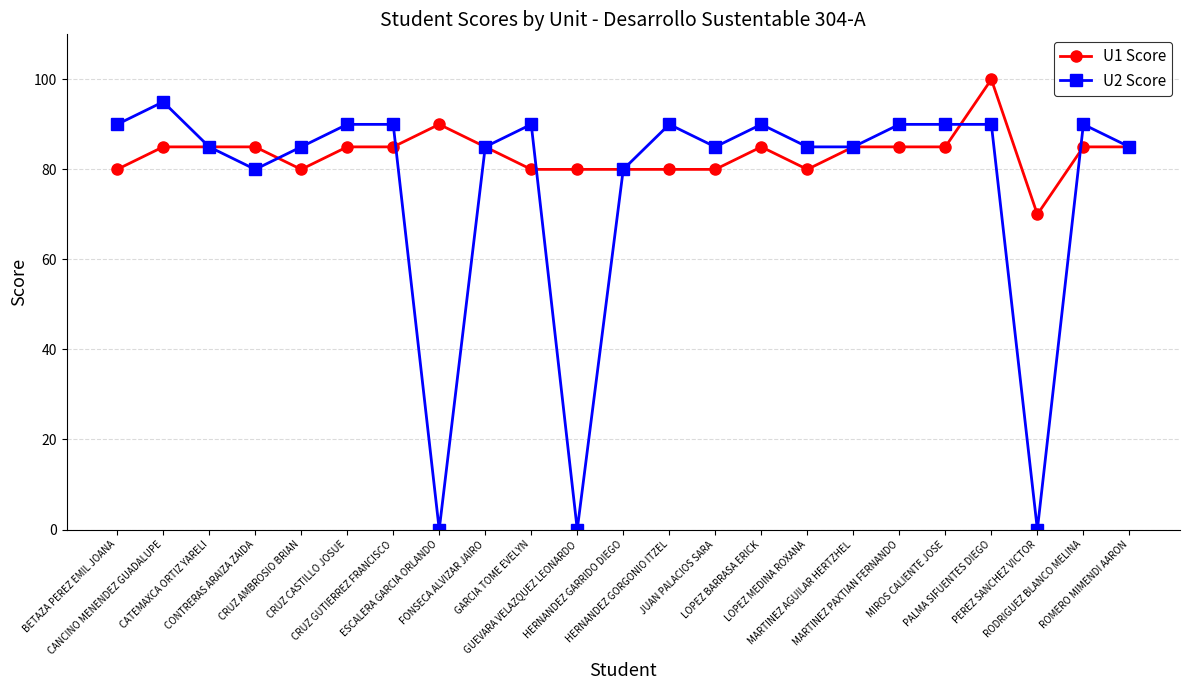

Reading left to right, transcribe all the data shown in this chart.

U1 Score: BETAZA PEREZ EMIL JOANA=80	CANCINO MENENDEZ GUADALUPE=85	CATEMAXCA ORTIZ YARELI=85	CONTRERAS ARAIZA ZAIDA=85	CRUZ AMBROSIO BRIAN=80	CRUZ CASTILLO JOSUE=85	CRUZ GUTIERREZ FRANCISCO=85	ESCALERA GARCIA ORLANDO=90	FONSECA ALVIZAR JAIRO=85	GARCIA TOME EVELYN=80	GUEVARA VELAZQUEZ LEONARDO=80	HERNANDEZ GARRIDO DIEGO=80	HERNANDEZ GORGONIO ITZEL=80	JUAN PALACIOS SARA=80	LOPEZ BARRASA ERICK=85	LOPEZ MEDINA ROXANA=80	MARTINEZ AGUILAR HERTZHEL=85	MARTINEZ PAXTIAN FERNANDO=85	MIROS CALIENTE JOSE=85	PALMA SIFUENTES DIEGO=100	PEREZ SANCHEZ VICTOR=70	RODRIGUEZ BLANCO MELINA=85	ROMERO MIMENDI AARON=85
U2 Score: BETAZA PEREZ EMIL JOANA=90	CANCINO MENENDEZ GUADALUPE=95	CATEMAXCA ORTIZ YARELI=85	CONTRERAS ARAIZA ZAIDA=80	CRUZ AMBROSIO BRIAN=85	CRUZ CASTILLO JOSUE=90	CRUZ GUTIERREZ FRANCISCO=90	ESCALERA GARCIA ORLANDO=0	FONSECA ALVIZAR JAIRO=85	GARCIA TOME EVELYN=90	GUEVARA VELAZQUEZ LEONARDO=0	HERNANDEZ GARRIDO DIEGO=80	HERNANDEZ GORGONIO ITZEL=90	JUAN PALACIOS SARA=85	LOPEZ BARRASA ERICK=90	LOPEZ MEDINA ROXANA=85	MARTINEZ AGUILAR HERTZHEL=85	MARTINEZ PAXTIAN FERNANDO=90	MIROS CALIENTE JOSE=90	PALMA SIFUENTES DIEGO=90	PEREZ SANCHEZ VICTOR=0	RODRIGUEZ BLANCO MELINA=90	ROMERO MIMENDI AARON=85